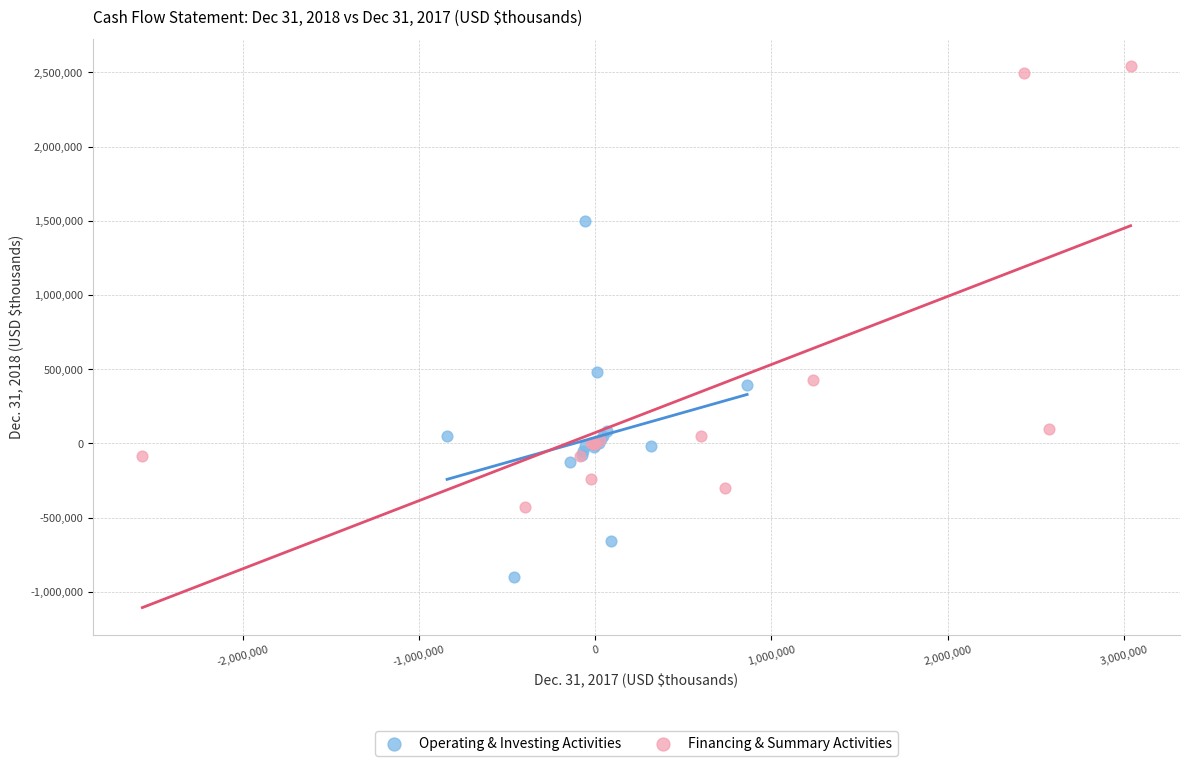

Which series contains the highest Y value?

Financing & Summary Activities